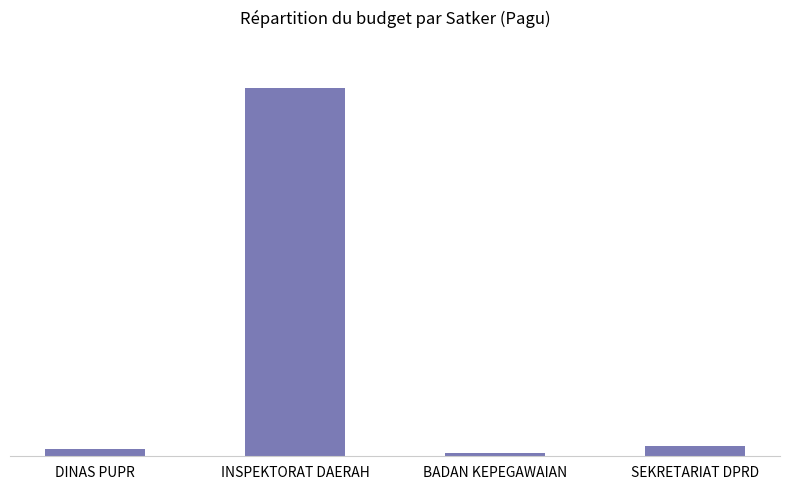

Does the chart contain any negative values?

No